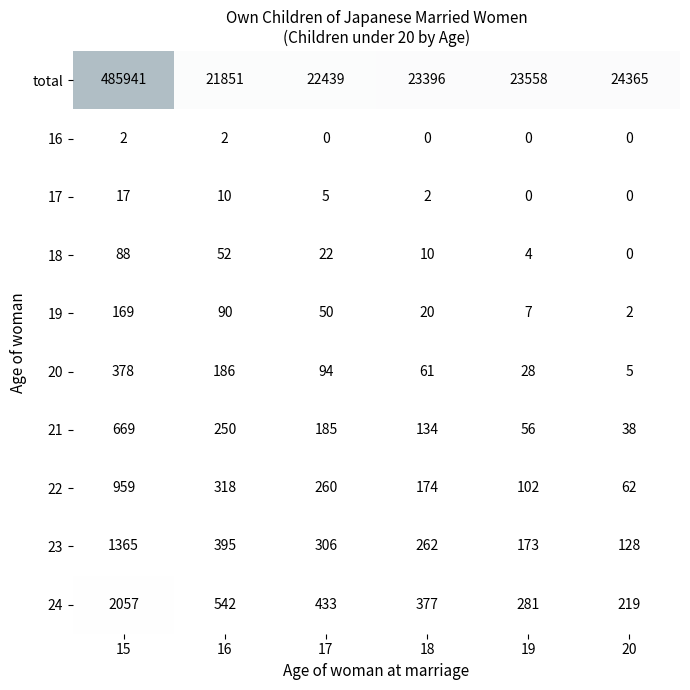

At which category is the sum across all series the highest?

15